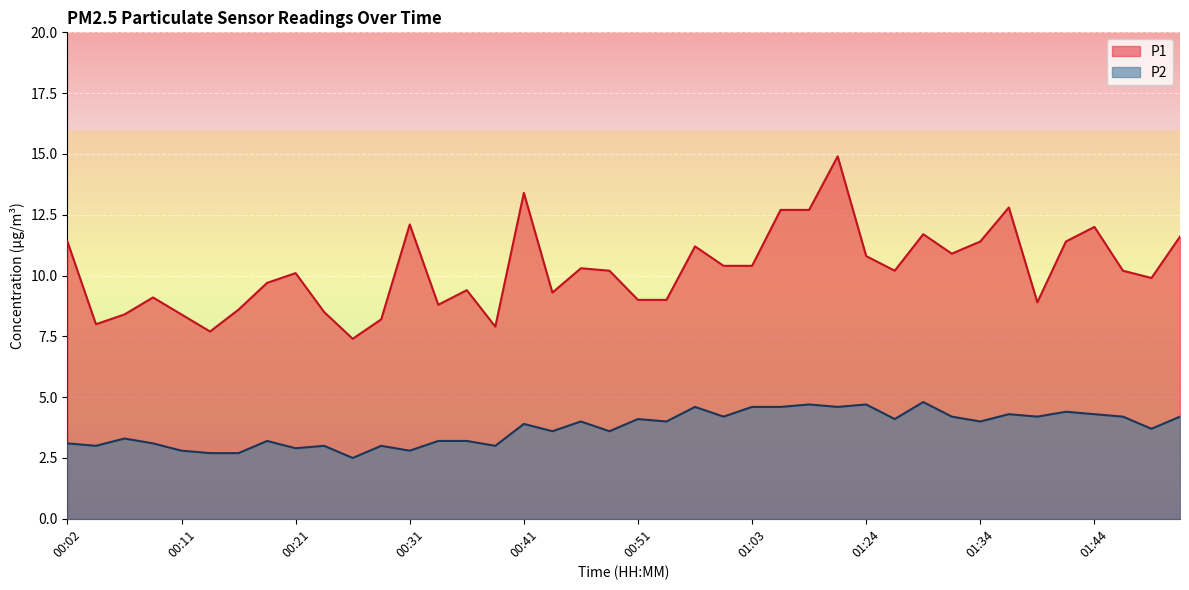

At which label does P2 reach its minimum?

00:26